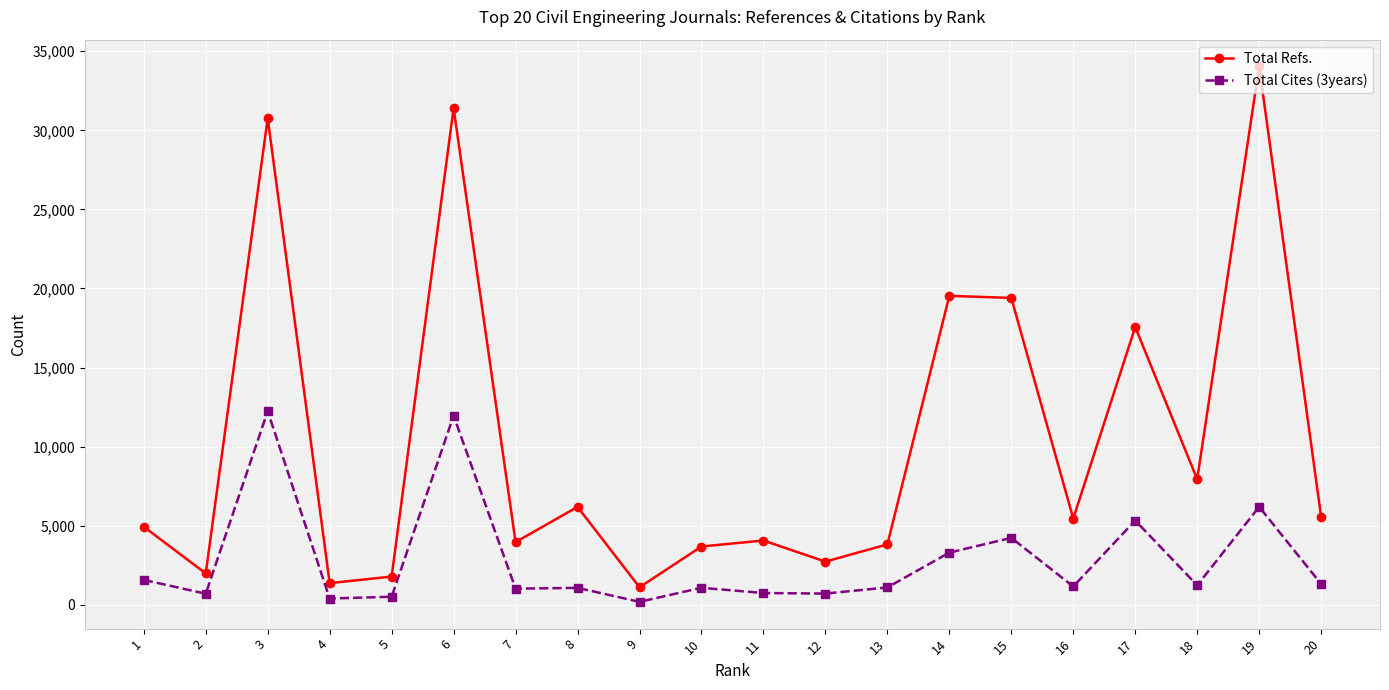

True or false: Total Refs. has more than 0 points higher than both neighbors.

True